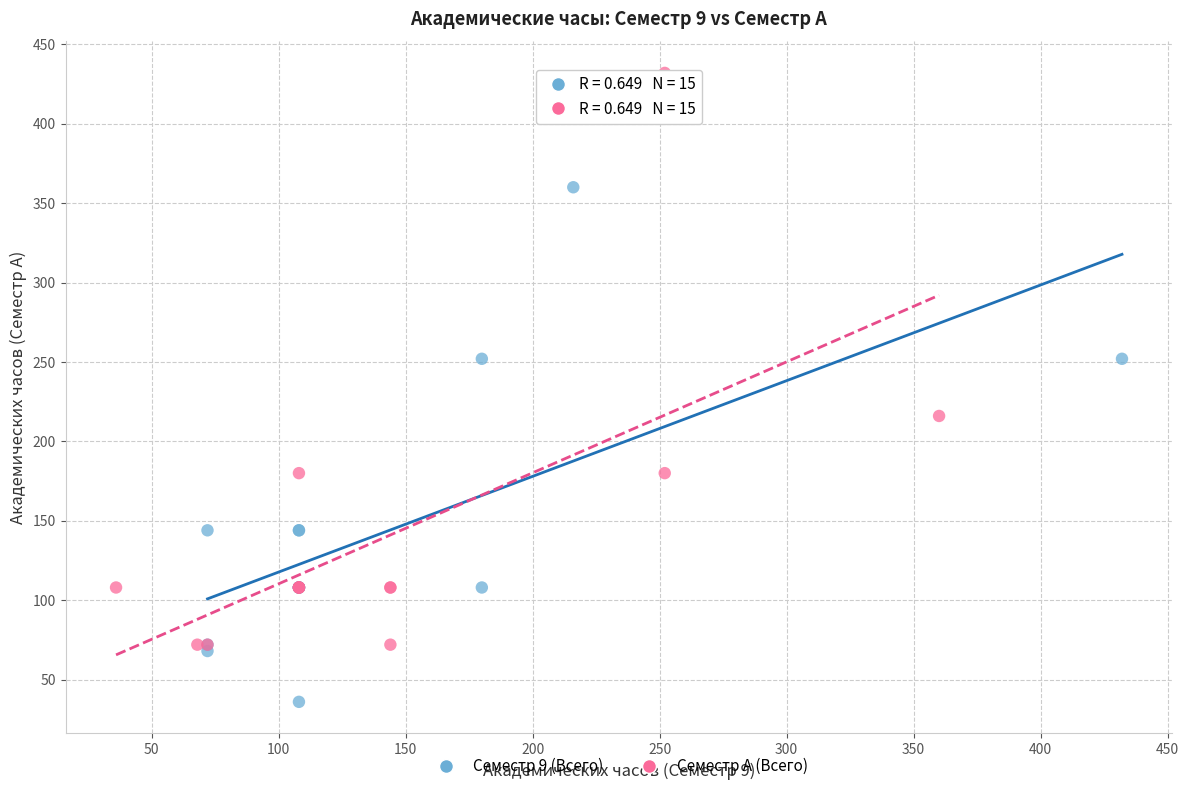

Which series has the widest spread of Y values?

Семестр A (Всего)